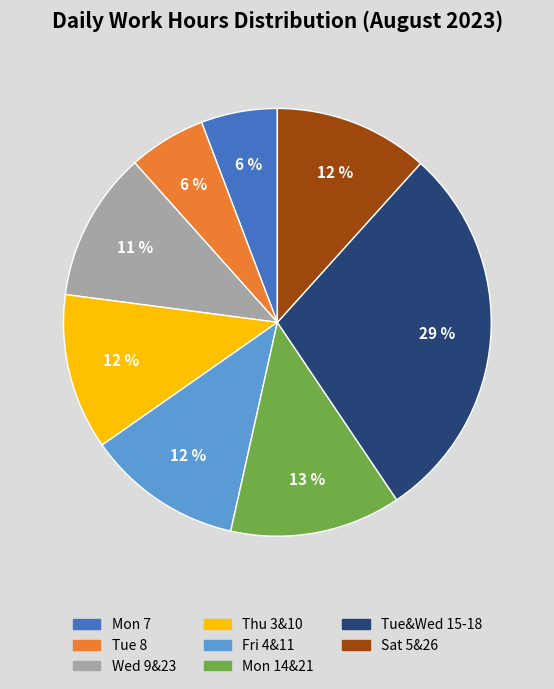

Is there any slice that represents more than half of the pie?

No